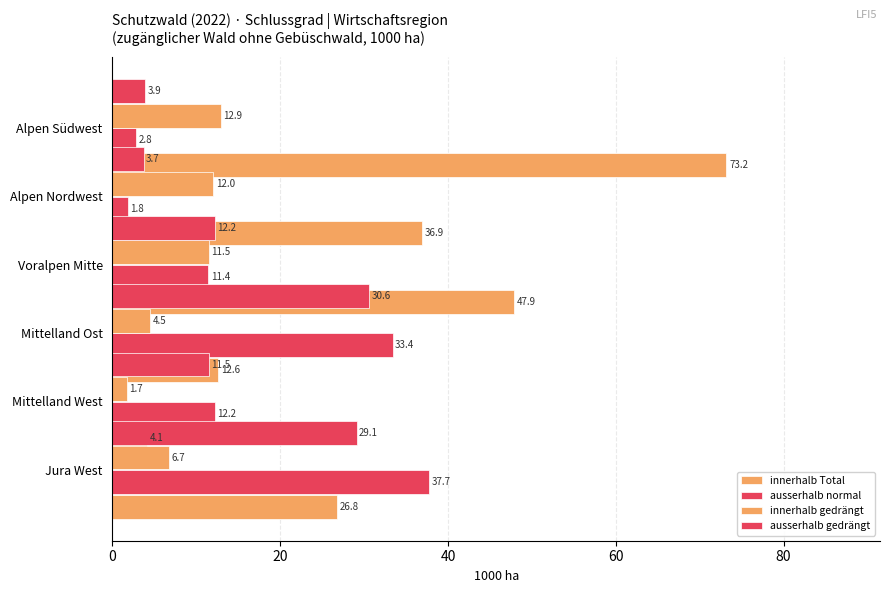

Is it true that innerhalb gedrängt equals 4.5 at Mittelland Ost?

True